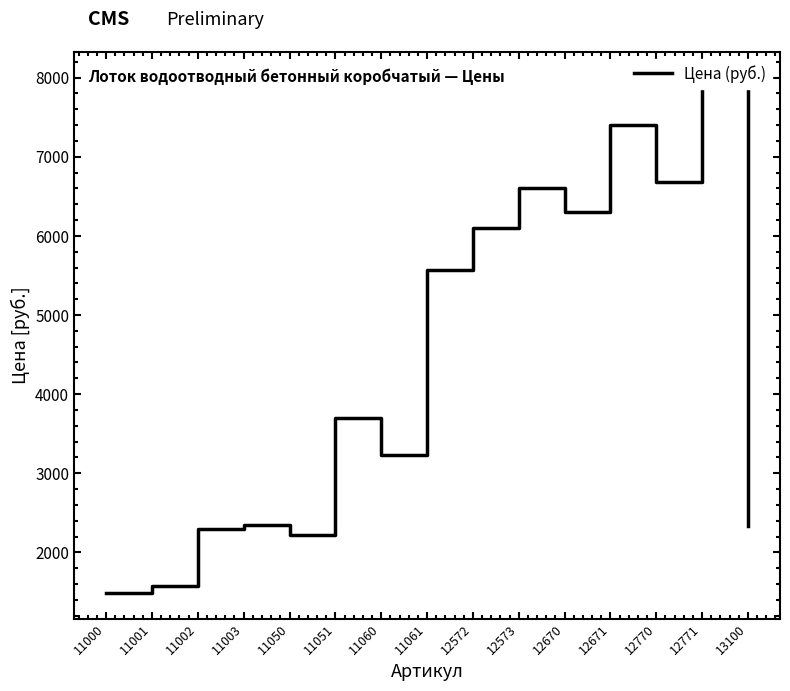

How many categories are shown in the chart?

15